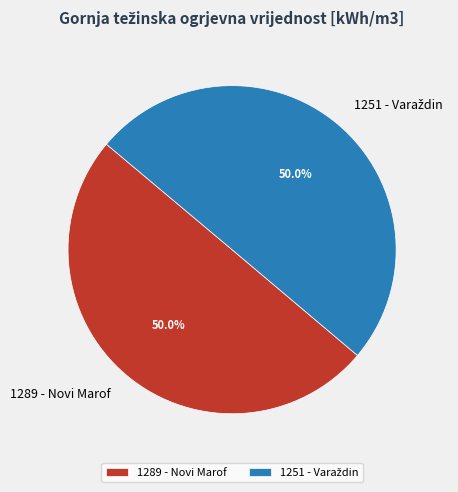

What percentage is NOT represented by 1289 - Novi Marof?

50.0%